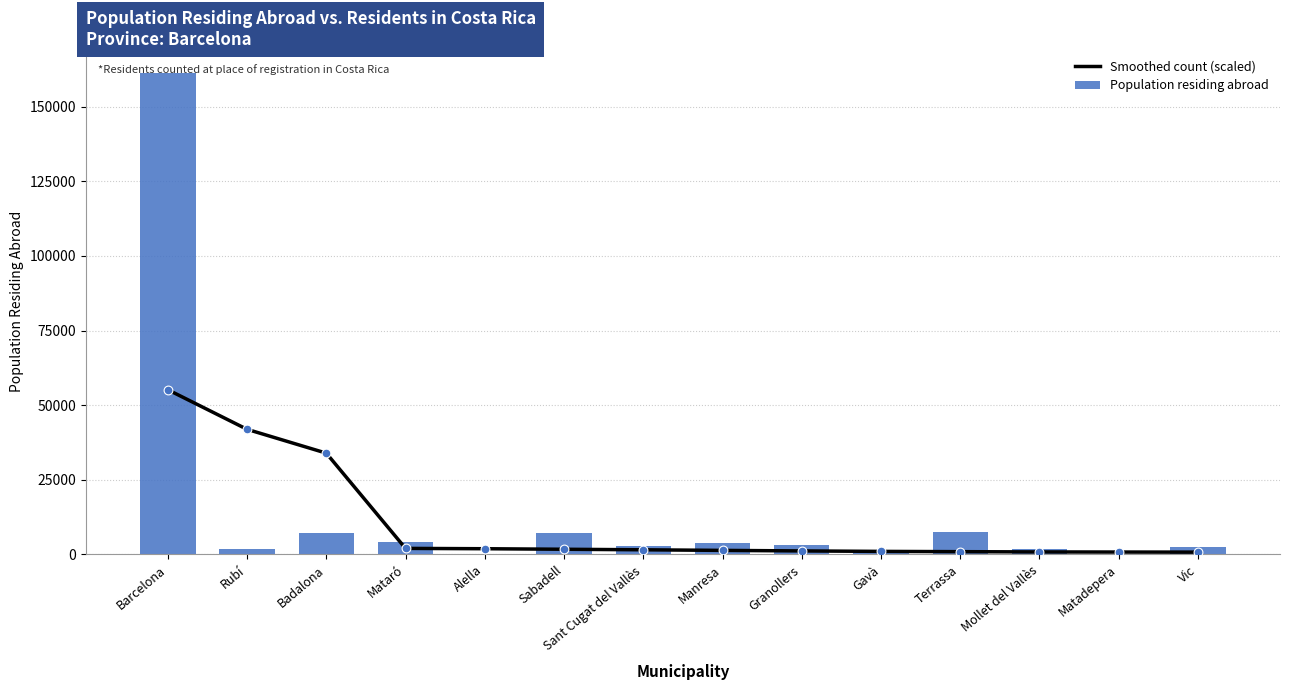

Which series has the largest total across all categories?

Population residing abroad